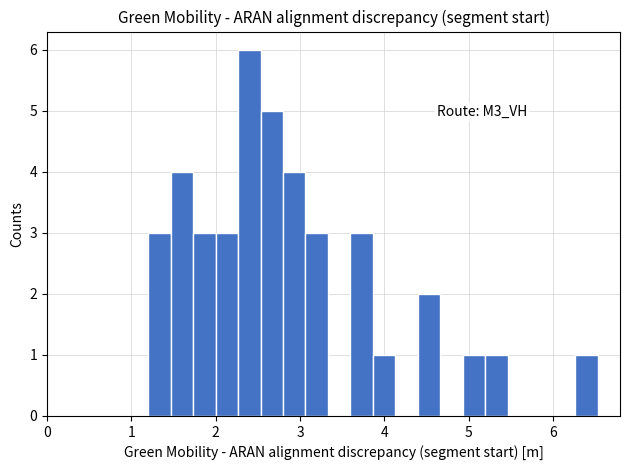

Around what value on the x-axis is the tallest bar? Give the approximate position of its centre, as read against the axis.

2.4